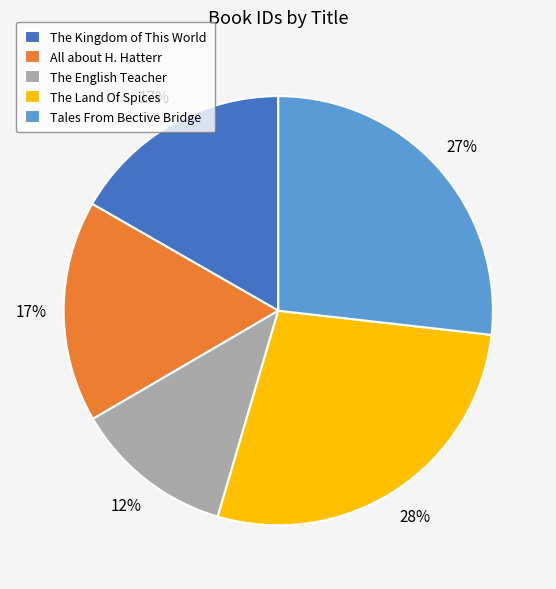

The The Land Of Spices slice represents 28% of the pie. True or false?

True